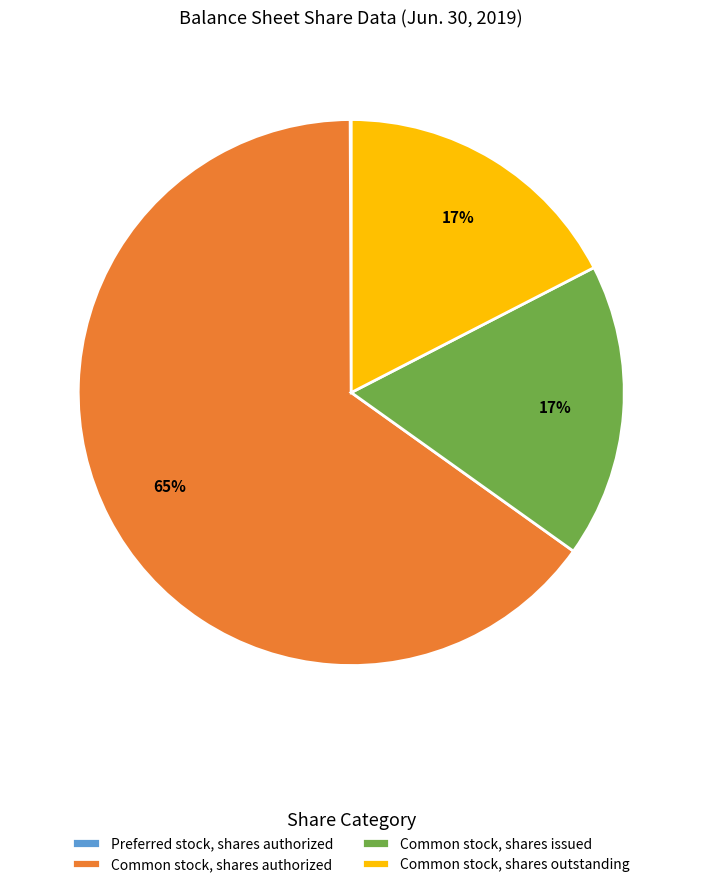

Which category has the biggest portion of the pie?

Common stock, shares authorized